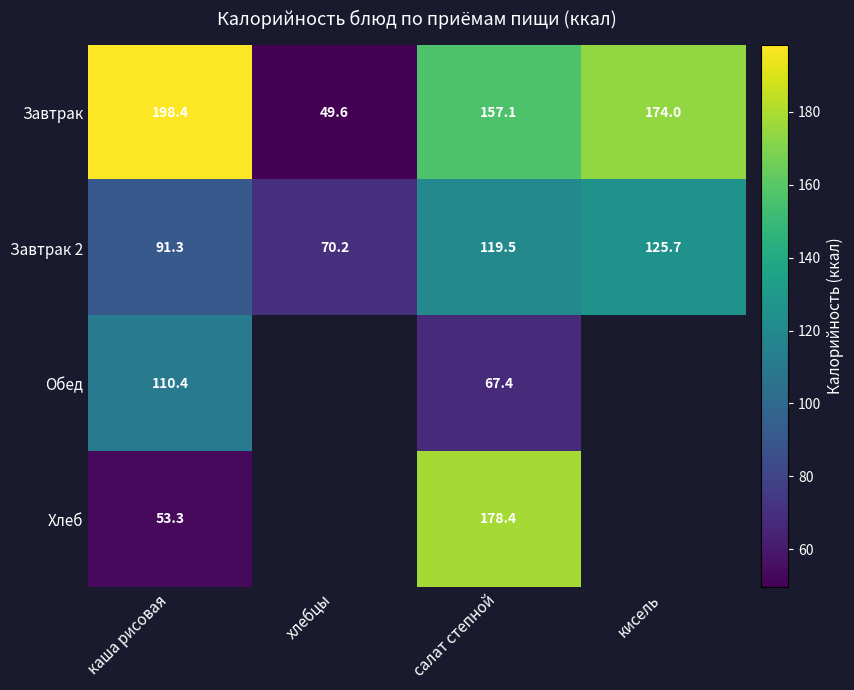

What value does the Завтрак 2 series have at хлебцы?

70.2